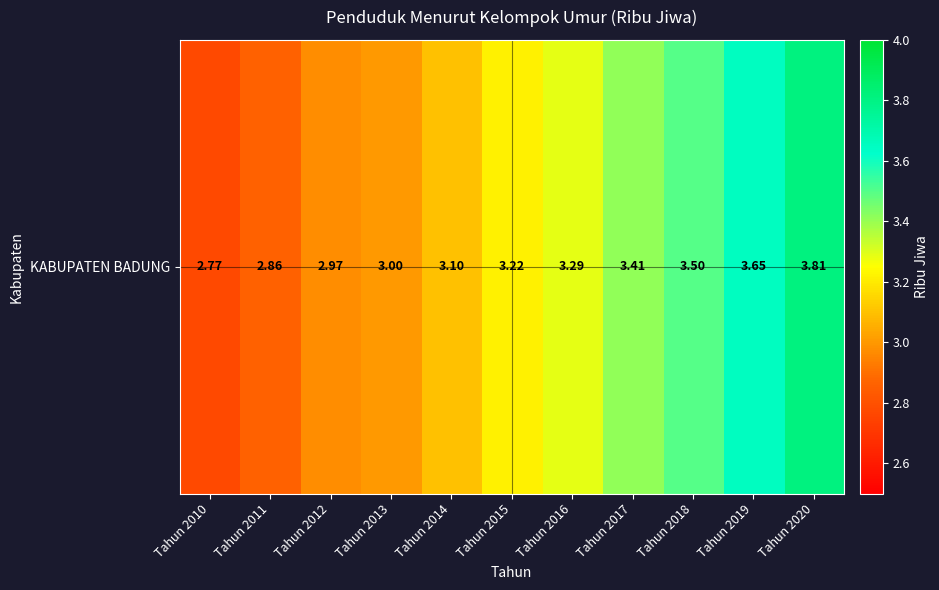

Reading left to right, extract all data points from this chart.

2.8	2.9	3.0	3.0	3.1	3.2	3.3	3.4	3.5	3.6	3.8